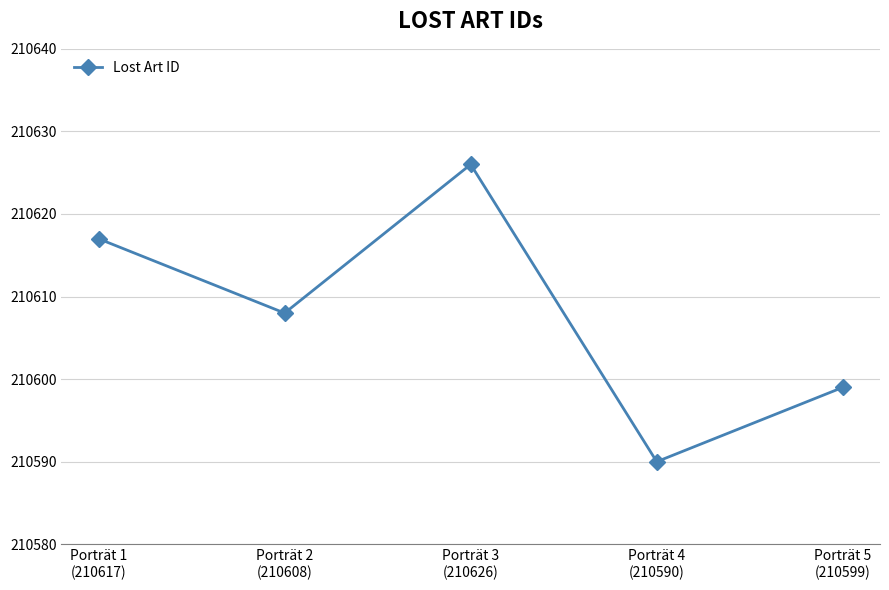

True or false: there are more than 1 points higher than both neighbors.

False